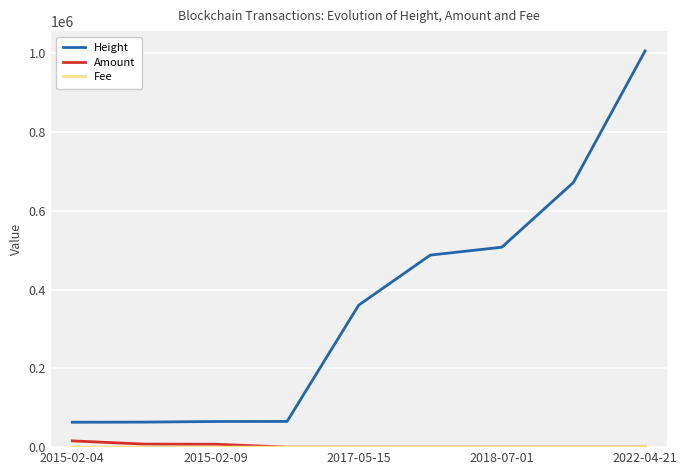

True or false: Height has more than 2 points higher than both neighbors.

False